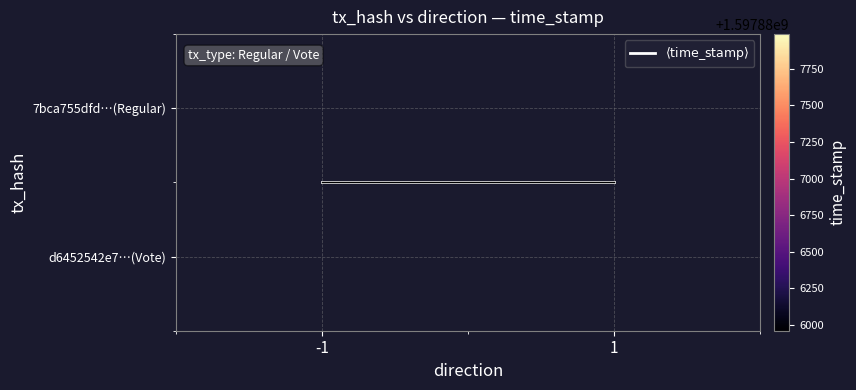

Which category has the lowest value in the 7bca755dfd…(Regular) series?

-1